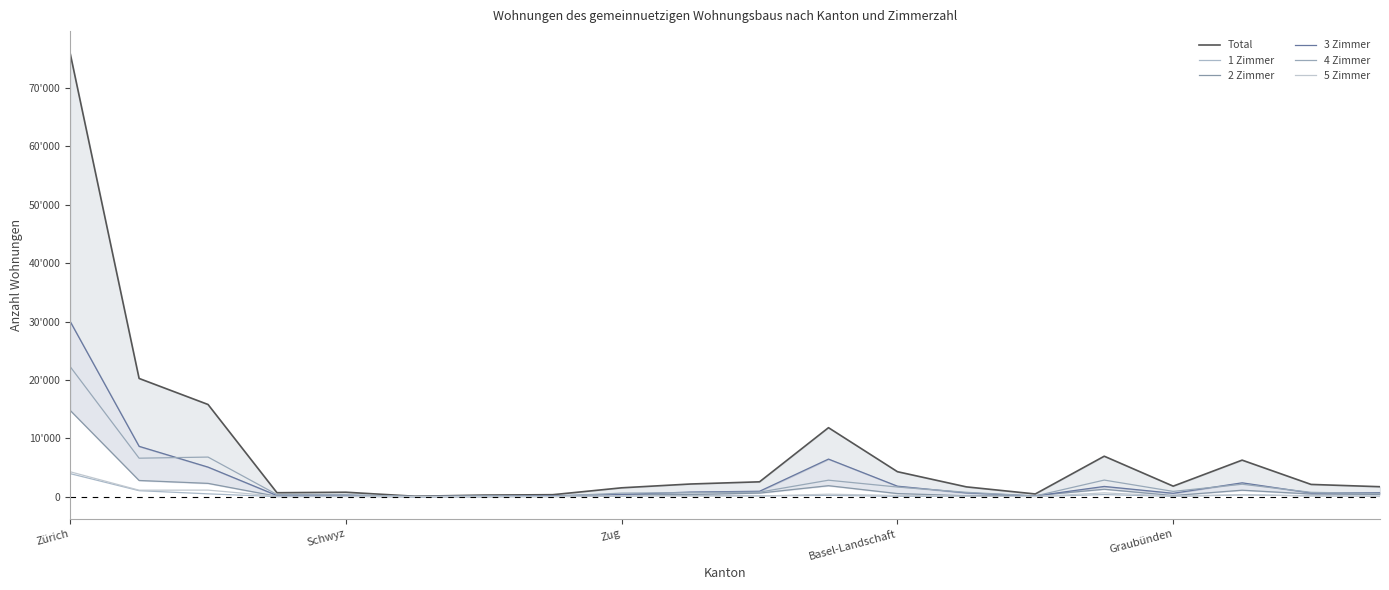

Where is the first local minimum for 4 Zimmer?

Schwyz